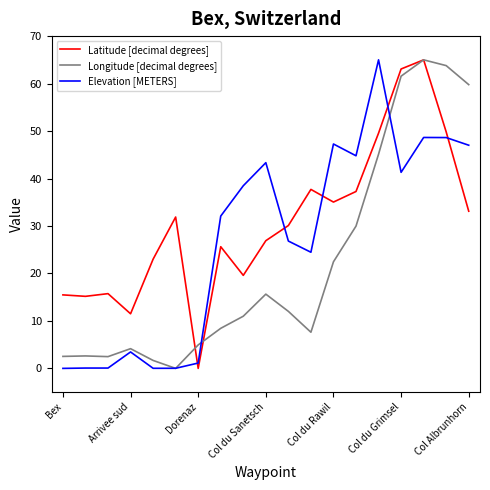

List the series in order of their overall mean, highest first.

Latitude [decimal degrees], Elevation [METERS], Longitude [decimal degrees]